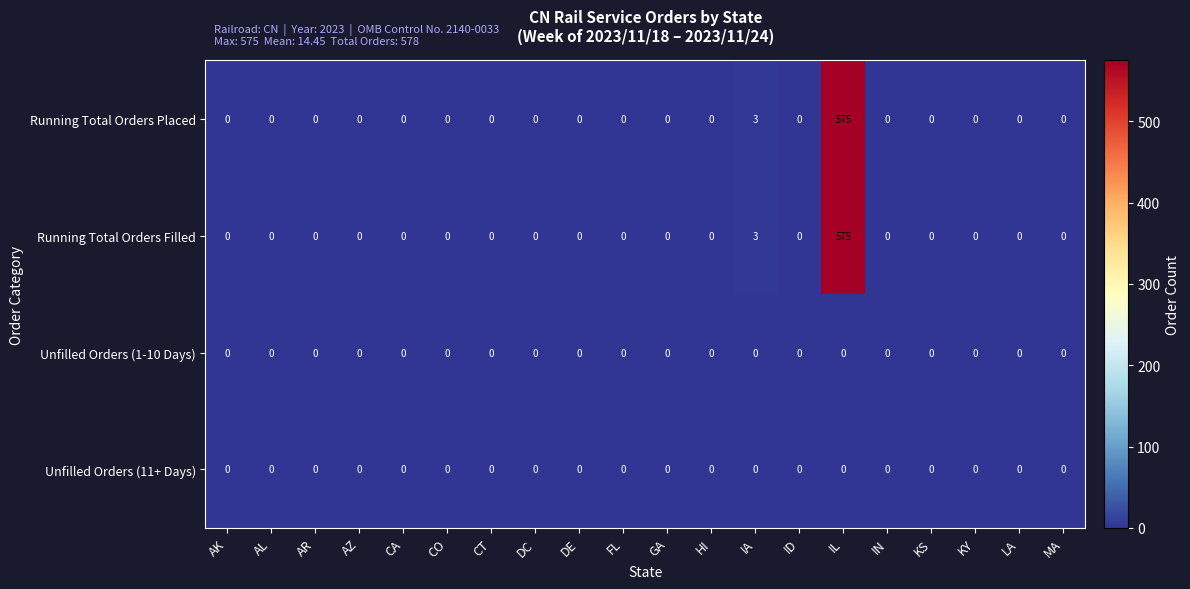

The Unfilled Orders (1-10 Days) series shows 0 at AZ. True or false?

True